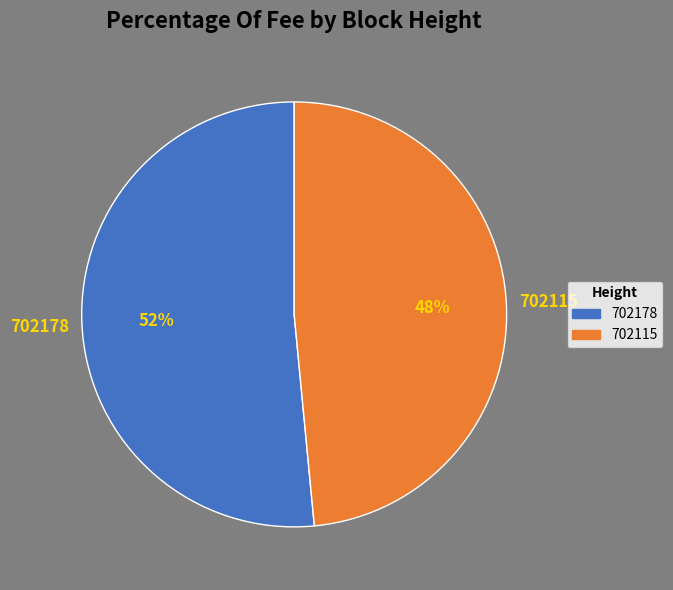

To the nearest percent, what portion does 702115 represent?

48%